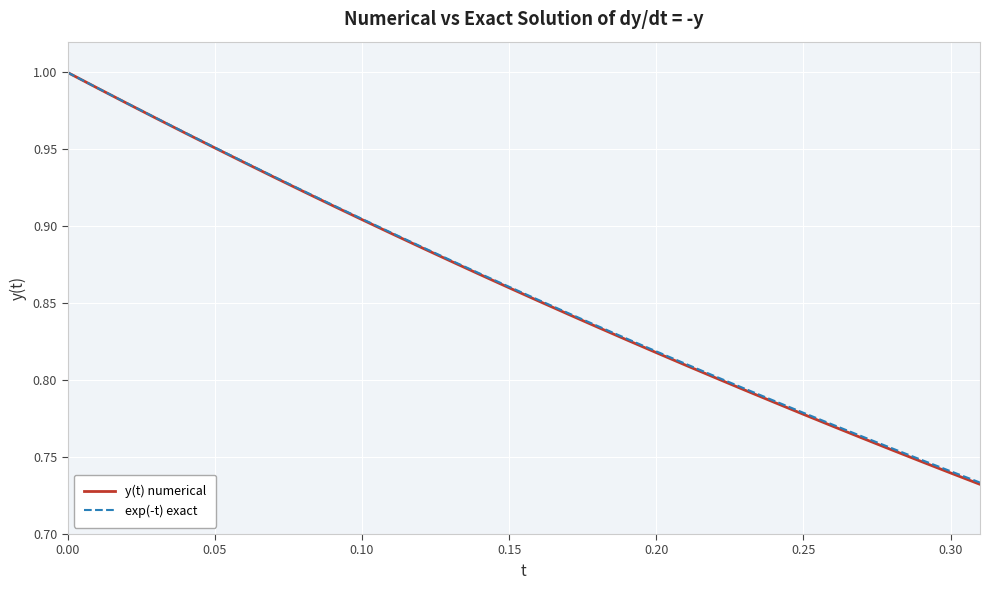

Which series has the largest range (max minus min)?

y(t) numerical